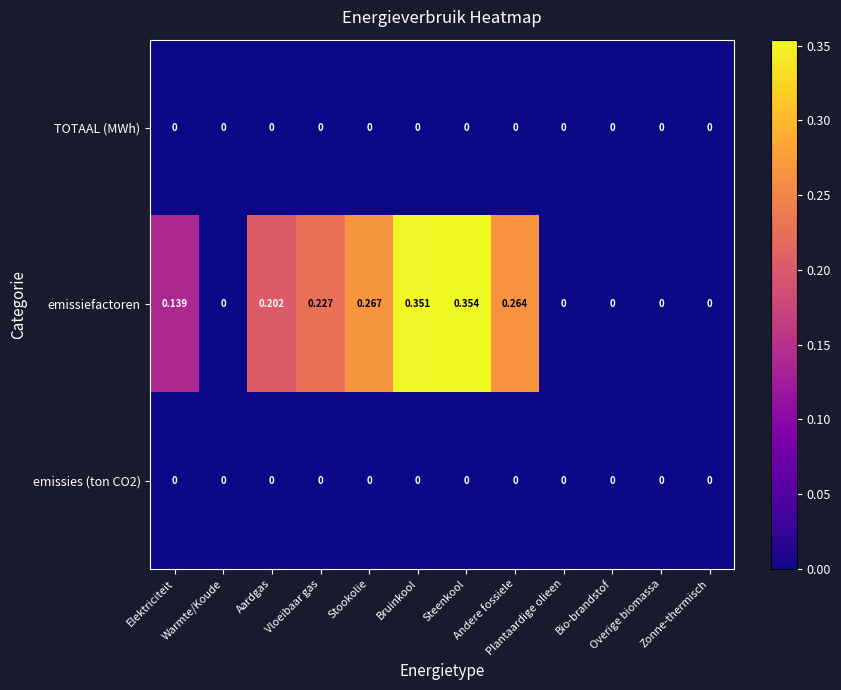

Which series has the largest range (max minus min)?

emissiefactoren